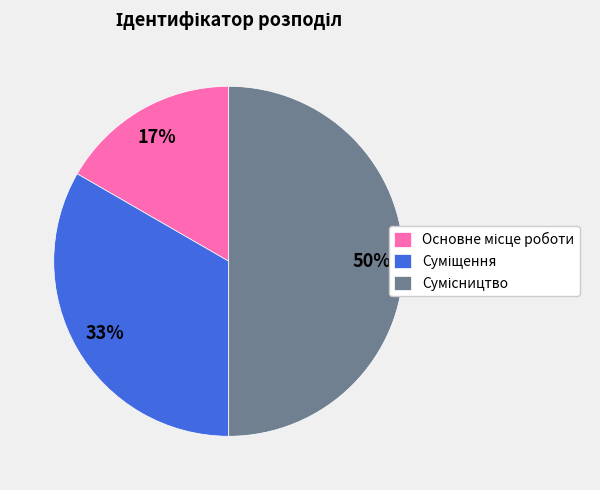

To the nearest percent, what is the average slice percentage?

33%